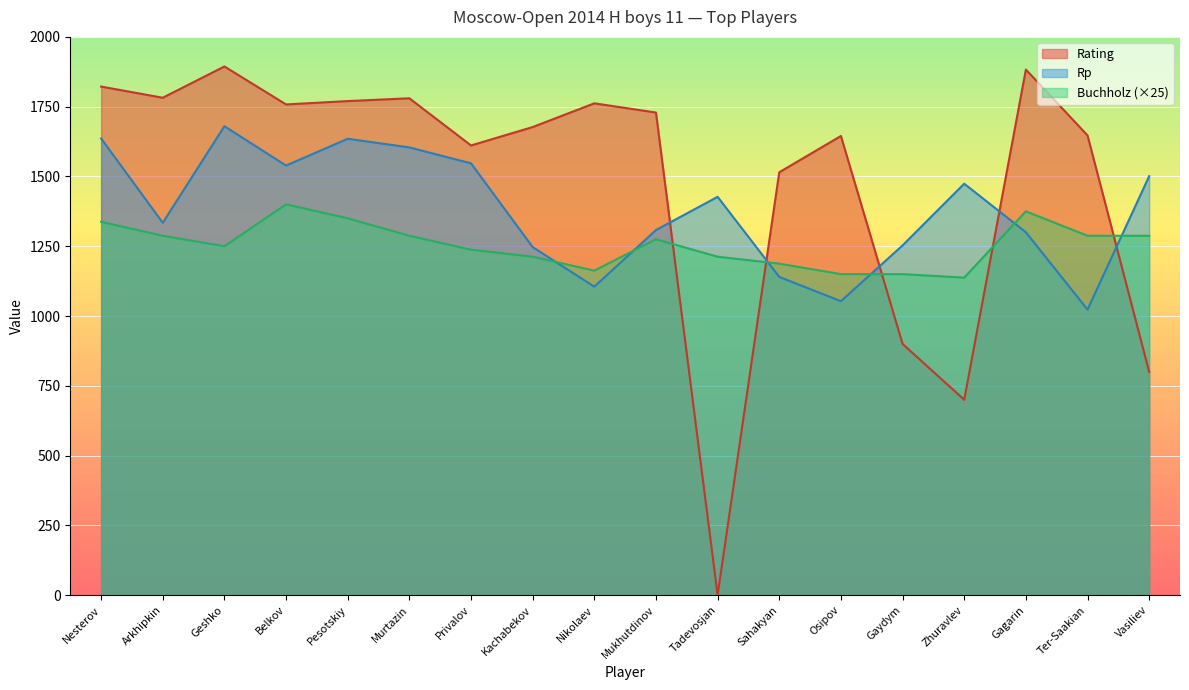

Is the value of Rating at Ter-Saakian greater than the value of Buchholz at Gaydym?

Yes